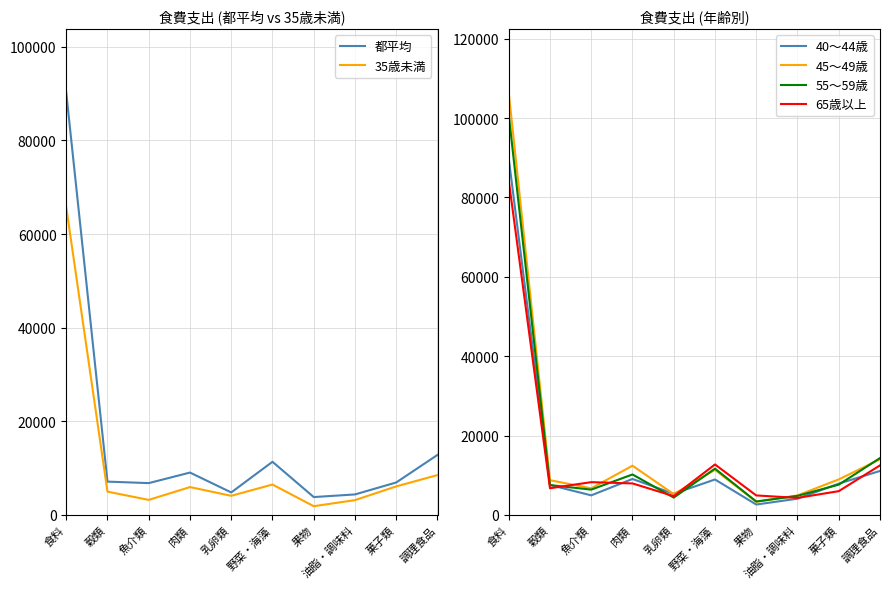

What is the approximate value of 都平均 at 野菜・海藻, to the nearest 10?

11360